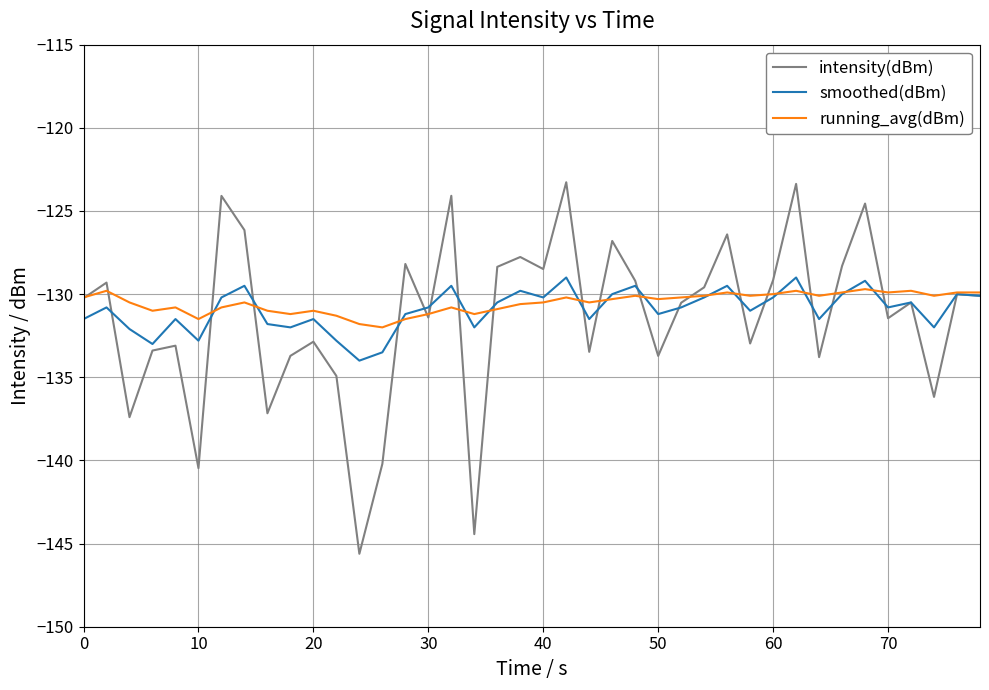

What is the maximum value for smoothed(dBm)?

-129.0